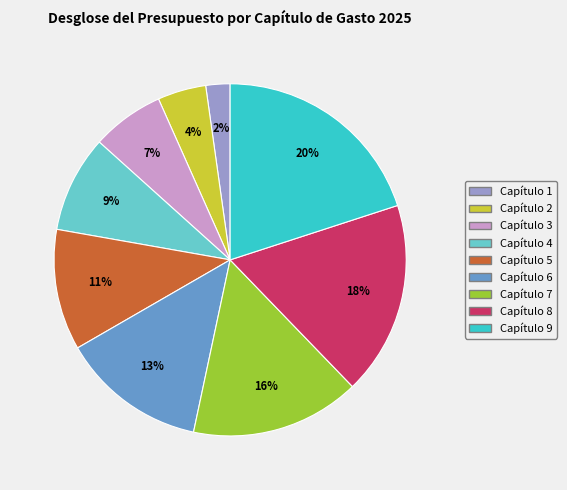

Approximately how many times larger is the value at Capítulo 3 compared to Capítulo 7?

0.4